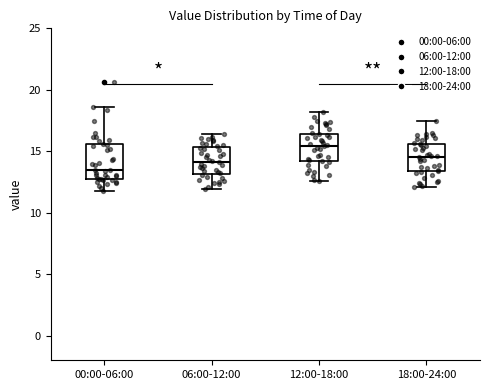

Reading left to right, transcribe this box plot: for each box, give where its median line is, the range the box spans, and where its two whiskers end, as read against the y-axis. The values are not printed on the chart, so give them approximately, as read against the axis.

00:00-06:00: median 13.5, box 13.0 to 15.5, whiskers 12.0 to 18.5
06:00-12:00: median 14.0, box 13.0 to 15.5, whiskers 12.0 to 16.5
12:00-18:00: median 15.5, box 14.0 to 16.5, whiskers 12.5 to 18.0
18:00-24:00: median 14.5, box 13.5 to 15.5, whiskers 12.0 to 17.5